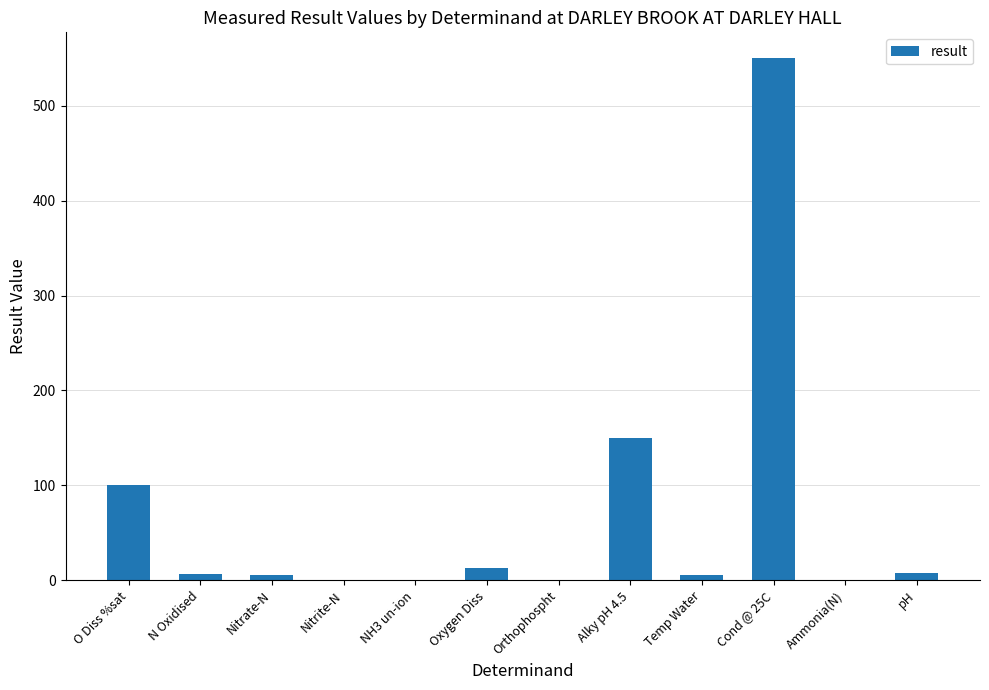

Where is the data nearest to the value 275?

Alky pH 4.5